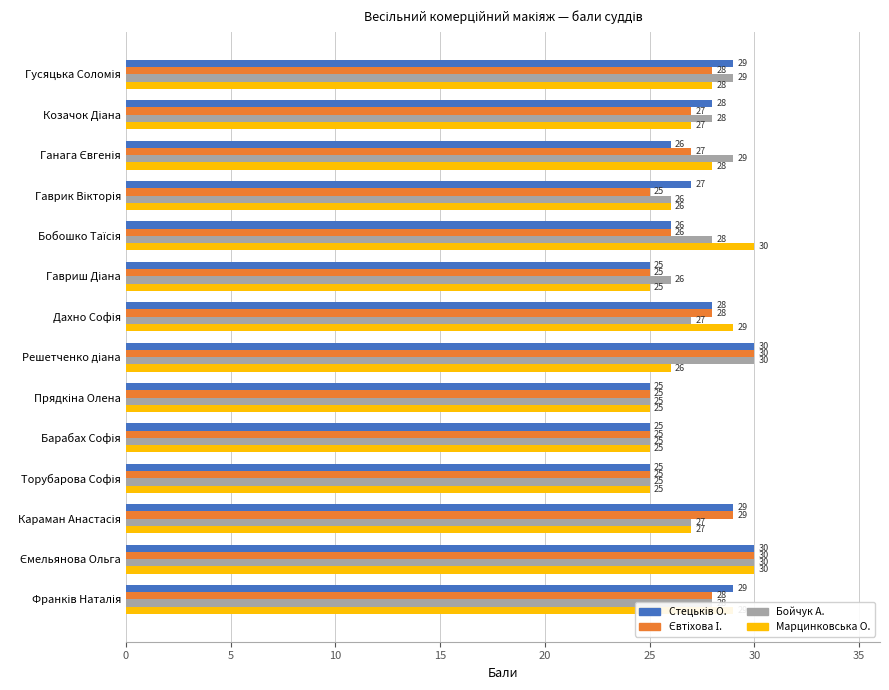

What is the greatest value displayed?

30